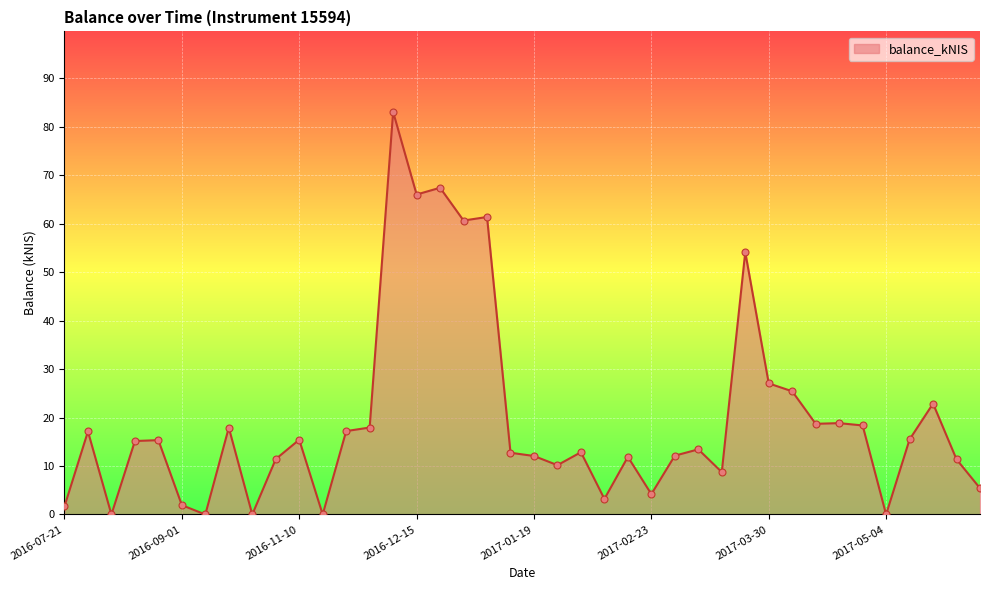

What is the maximum value shown in the chart?

83.1